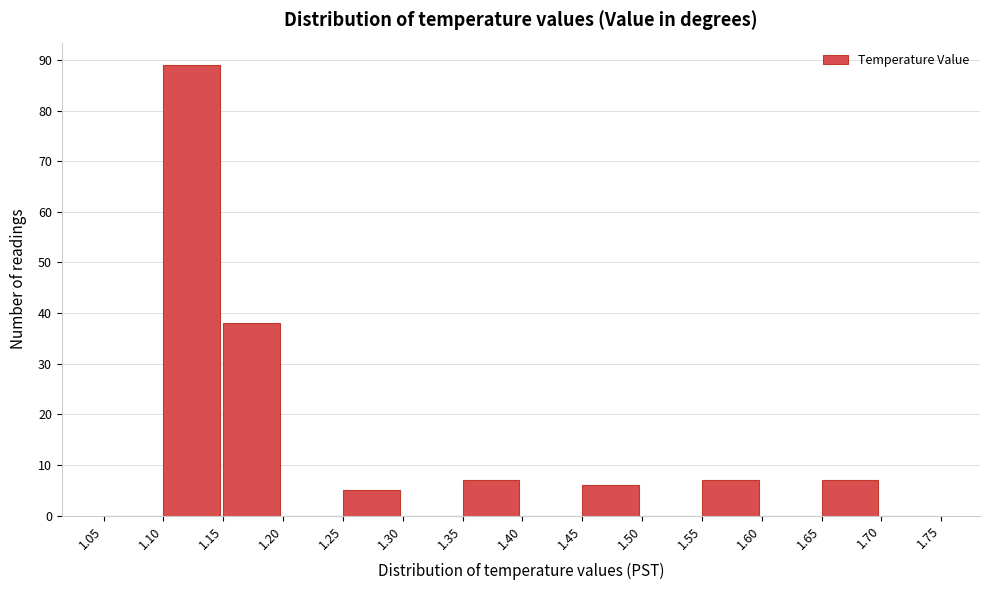

Reading left to right, list every bar in this chart as the range it spans on the x-axis followed by its height. The values are not printed on the chart, so give them approximately, as read against the axis.

1.05 to 1.10: 0
1.10 to 1.15: 89
1.15 to 1.20: 38
1.20 to 1.25: 0
1.25 to 1.30: 5
1.30 to 1.35: 0
1.35 to 1.40: 7
1.40 to 1.45: 0
1.45 to 1.50: 6
1.50 to 1.55: 0
1.55 to 1.60: 7
1.60 to 1.65: 0
1.65 to 1.70: 7
1.70 to 1.75: 0